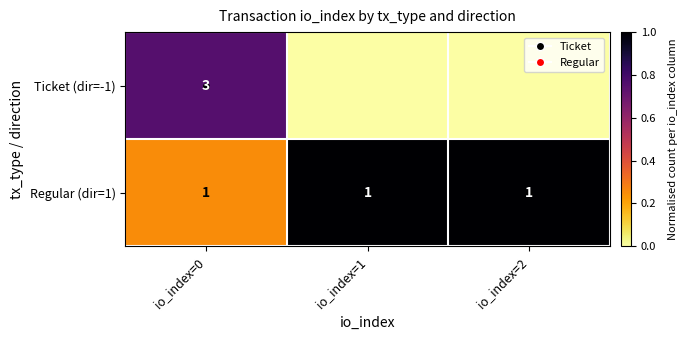

At which category is the sum across all series the highest?

io_index=0